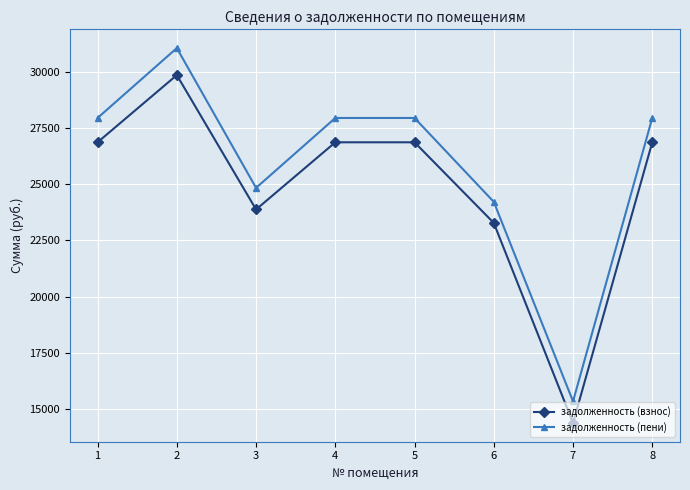

Reading left to right, list all the values displayed in this chart.

задолженность (взнос): 1=26859.6	2=29844.0	3=23875.2	4=26859.6	5=26859.6	6=23278.3	7=14393.5	8=26859.6
задолженность (пени): 1=27939.6	2=31044.0	3=24835.2	4=27939.6	5=27939.6	6=24214.3	7=15353.5	8=27939.6